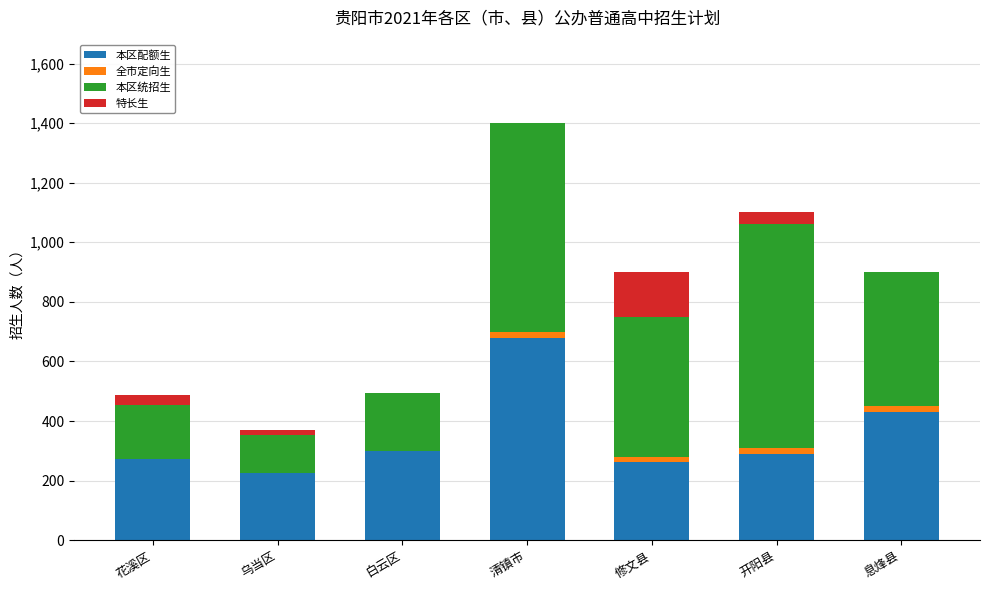

Reading left to right, what are the values for 本区配额生?

花溪区=274	乌当区=225	白云区=300	清镇市=678	修文县=261	开阳县=289	息烽县=432